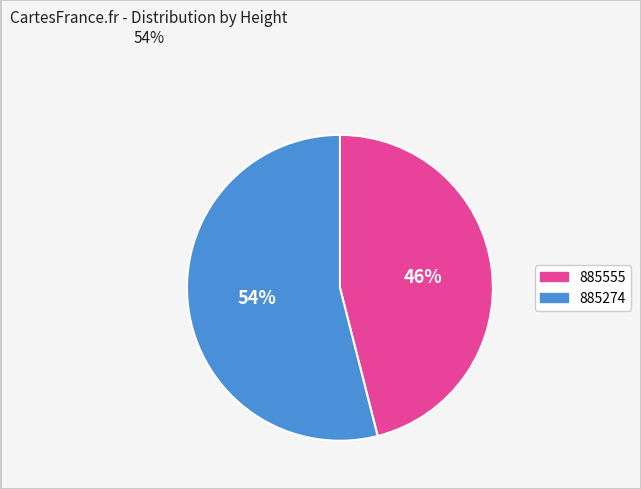

To the nearest percent, what portion does 885274 represent?

54%